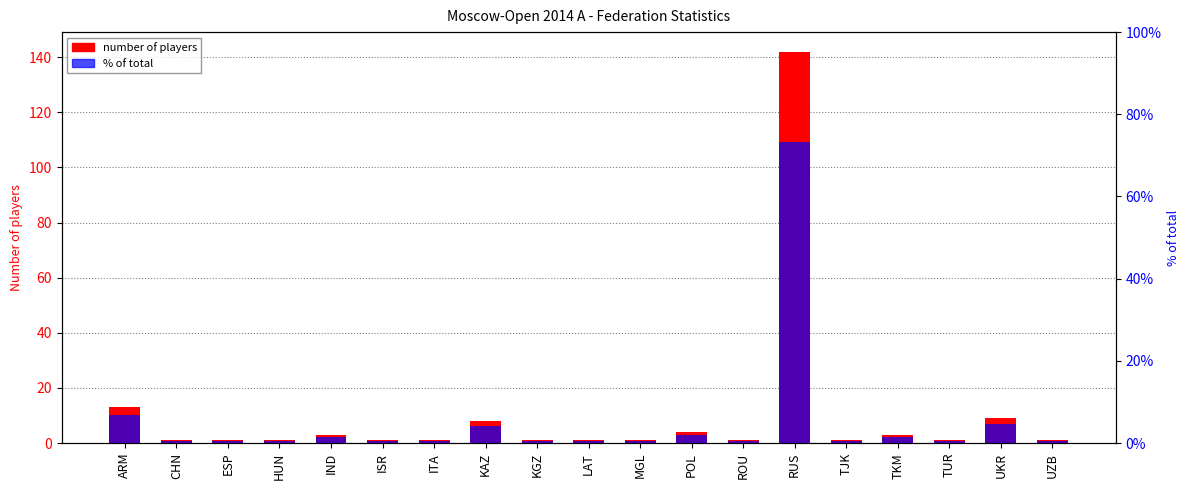

How many bars are there in each group?

2